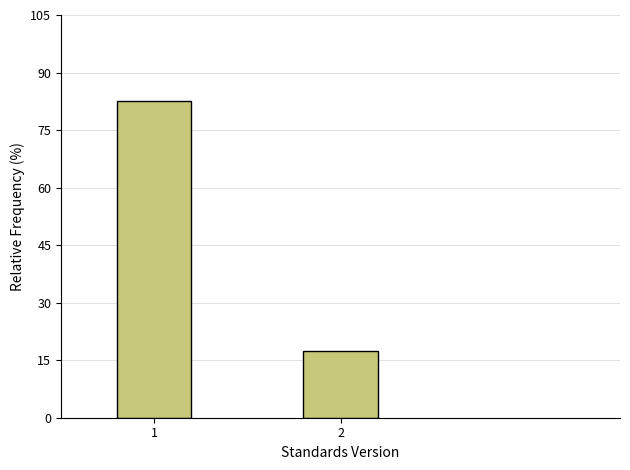

Reading left to right, extract all data points from this chart.

1=82.5	2=17.5